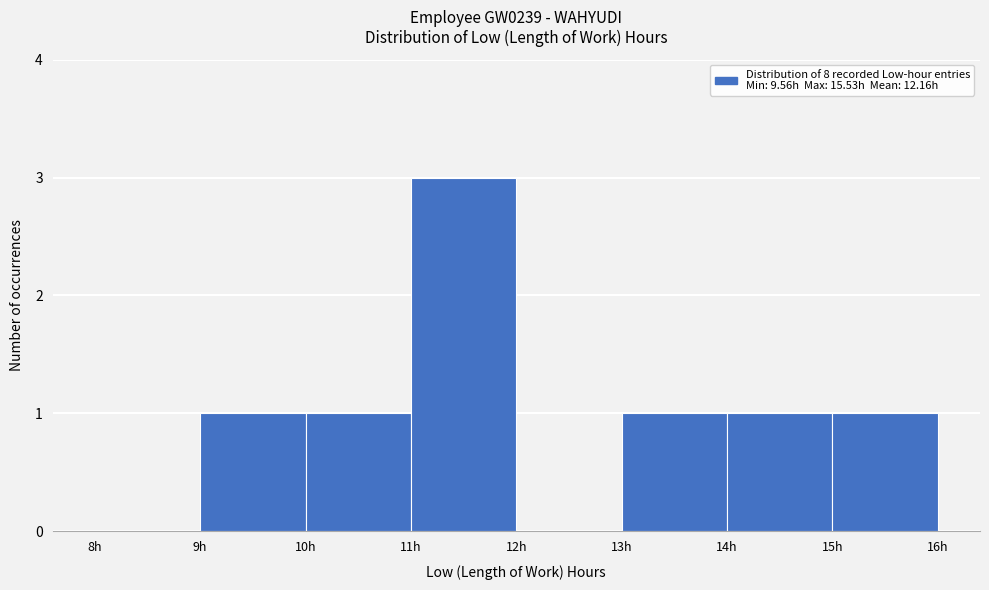

Reading left to right, transcribe this chart: for each bar, give the range it covers on the x-axis and its height. The values are not printed on the chart, so give them approximately, as read against the axis.

8 to 9: 0
9 to 10: 1
10 to 11: 1
11 to 12: 3
12 to 13: 0
13 to 14: 1
14 to 15: 1
15 to 16: 1